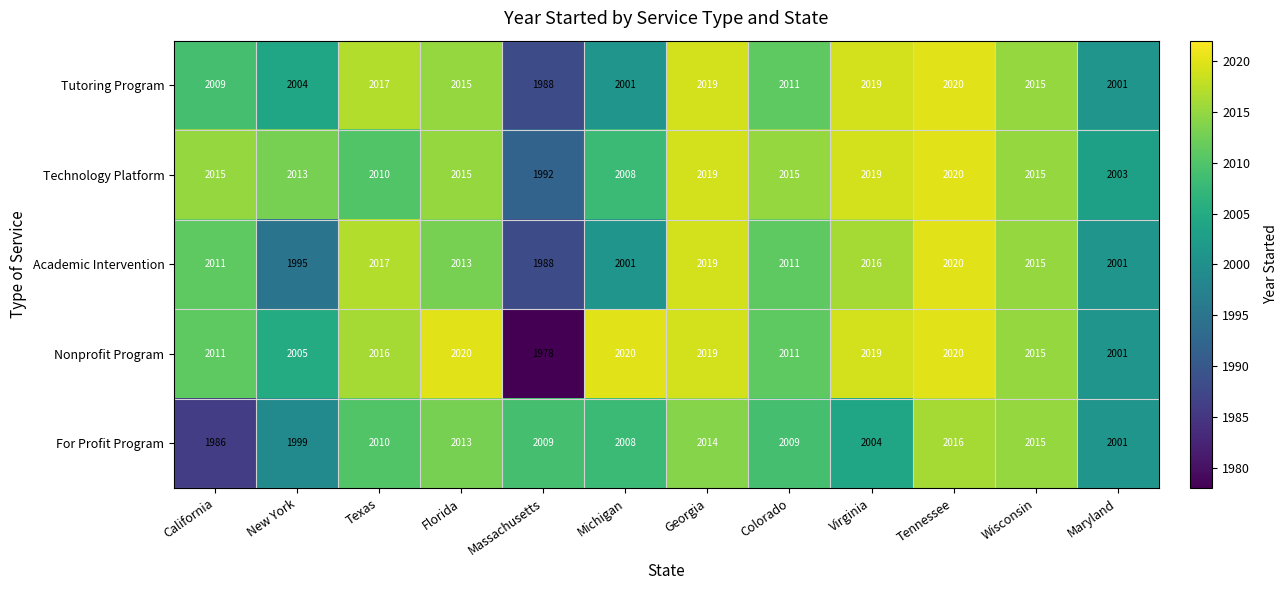

Rank the series by their average value, from lowest to highest.

For Profit Program, Academic Intervention, Tutoring Program, Nonprofit Program, Technology Platform